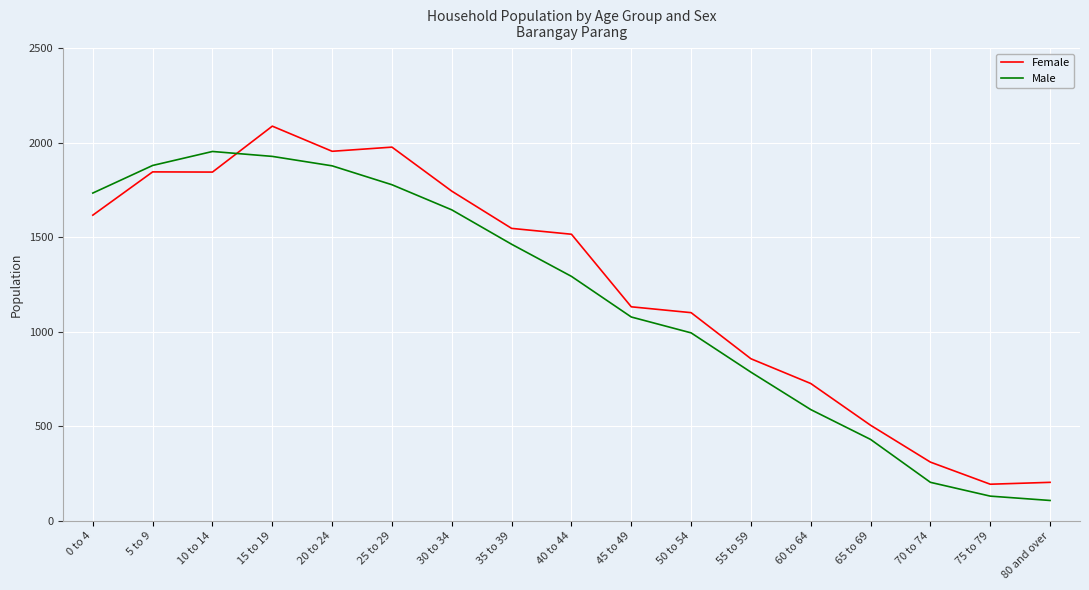

What is the lowest value of the Male series?

107